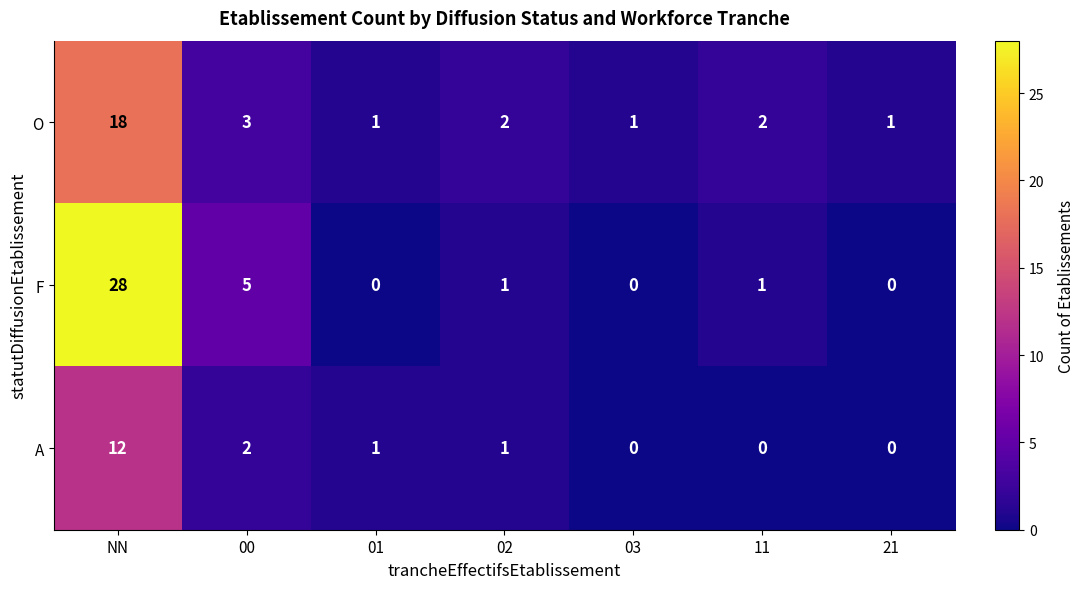

Is it true that O equals 3 at 00?

True